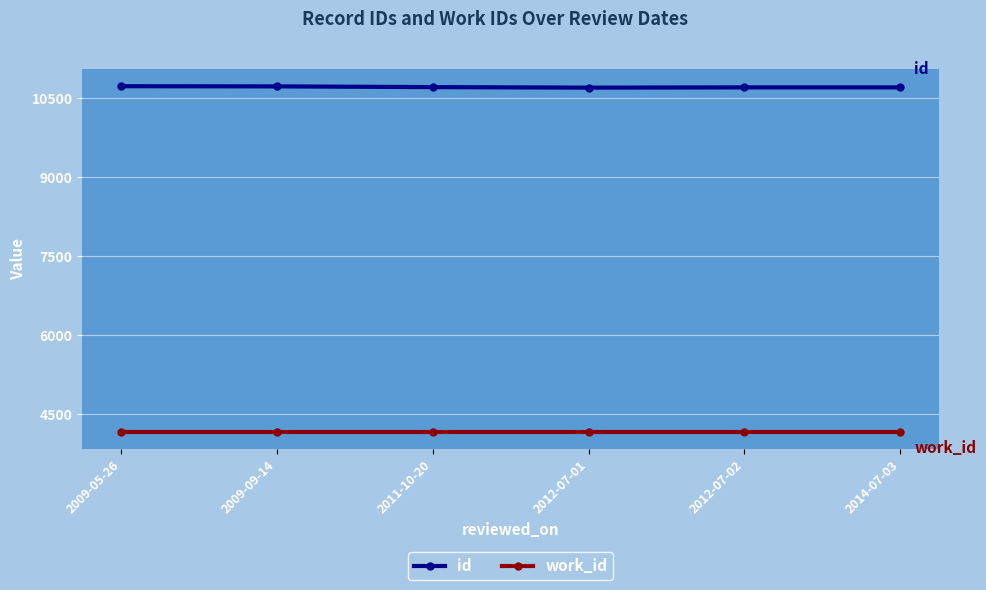

What is the sum of the id values at 2009-09-14 and 2009-05-26?

21427